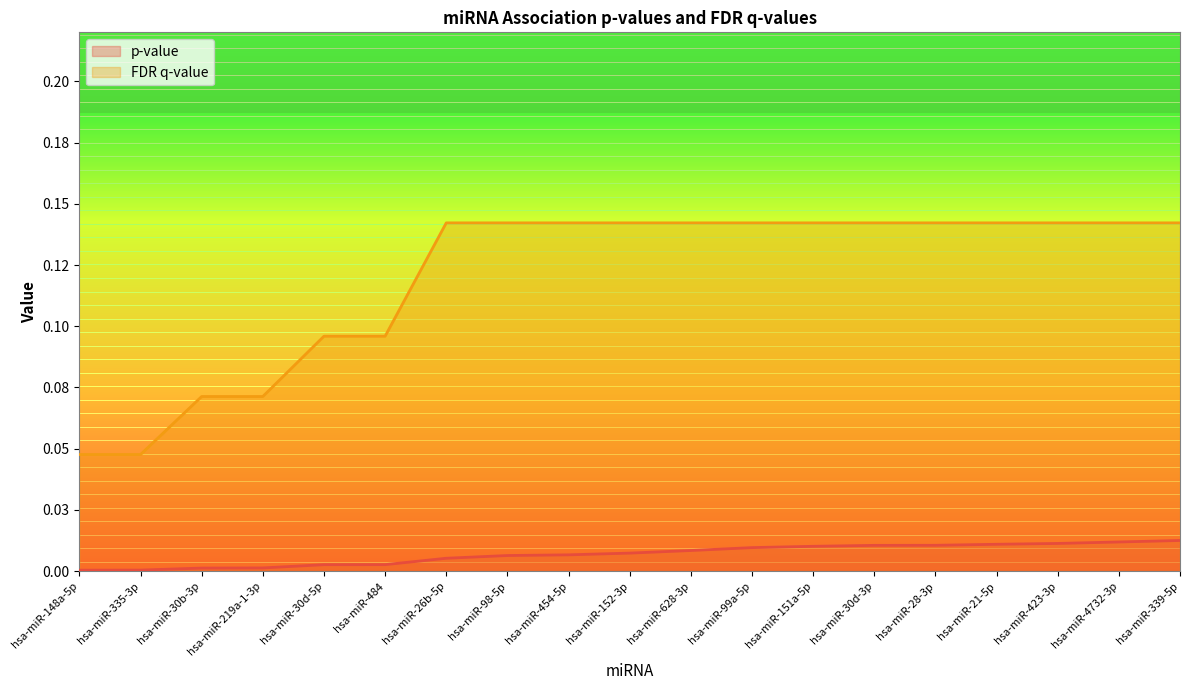

The p-value series shows 0.0 at hsa-miR-484. True or false?

True